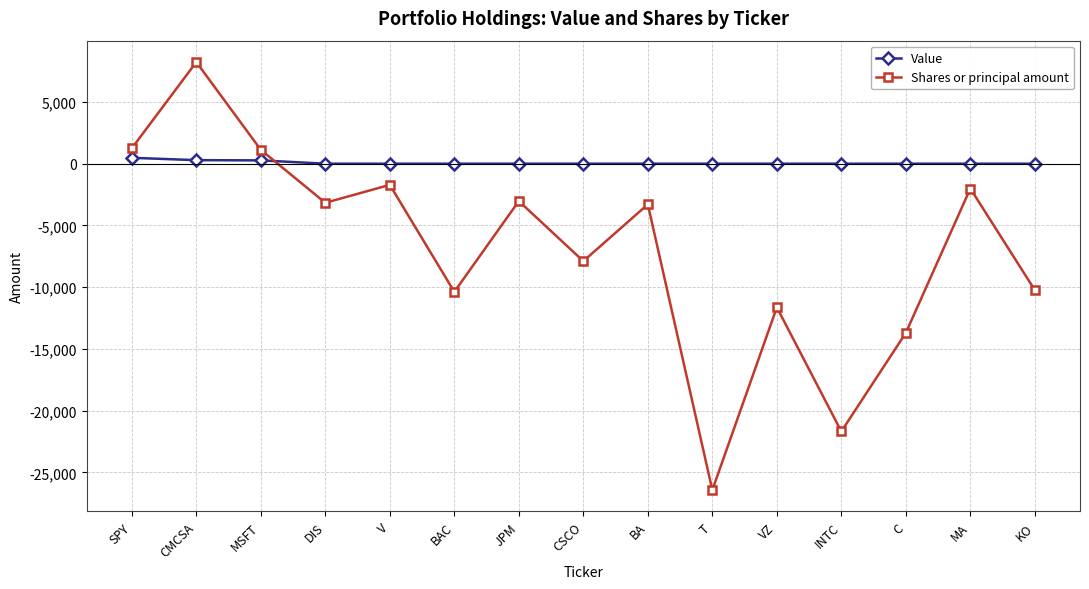

At which label does Shares or principal amount reach its peak?

CMCSA